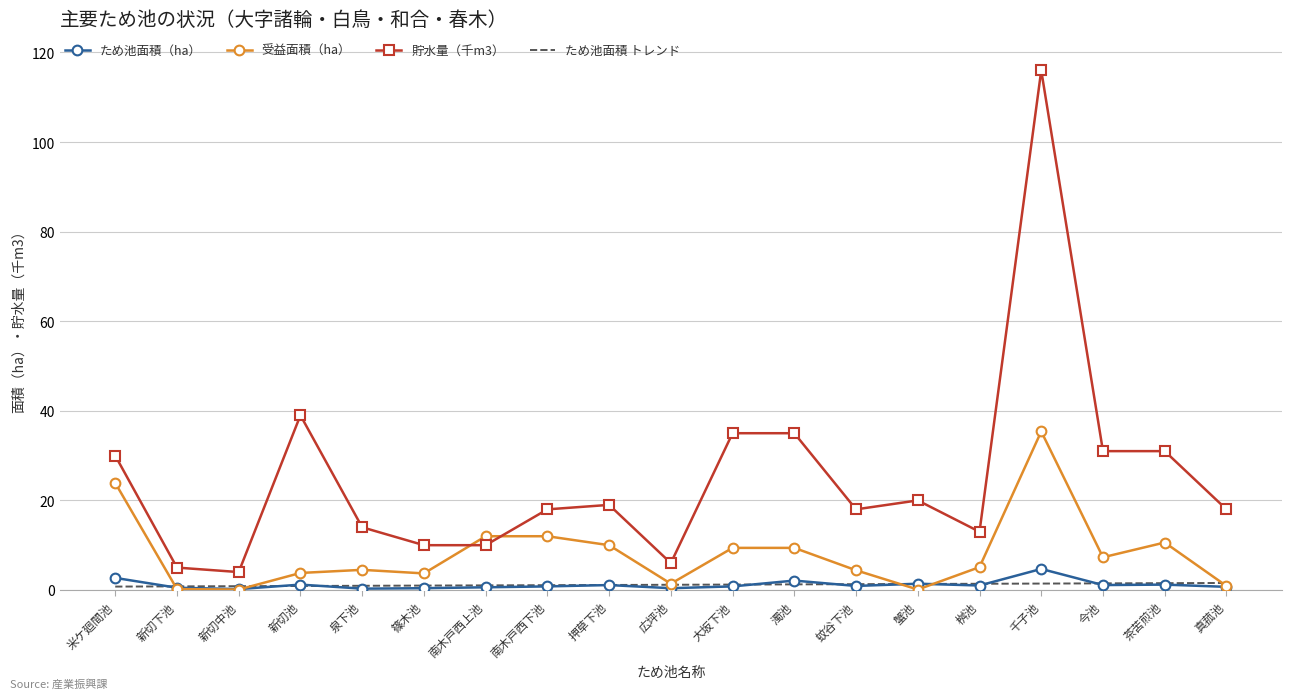

True or false: 受益面積（ha） has a value of 3.7 at 篠木池.

True